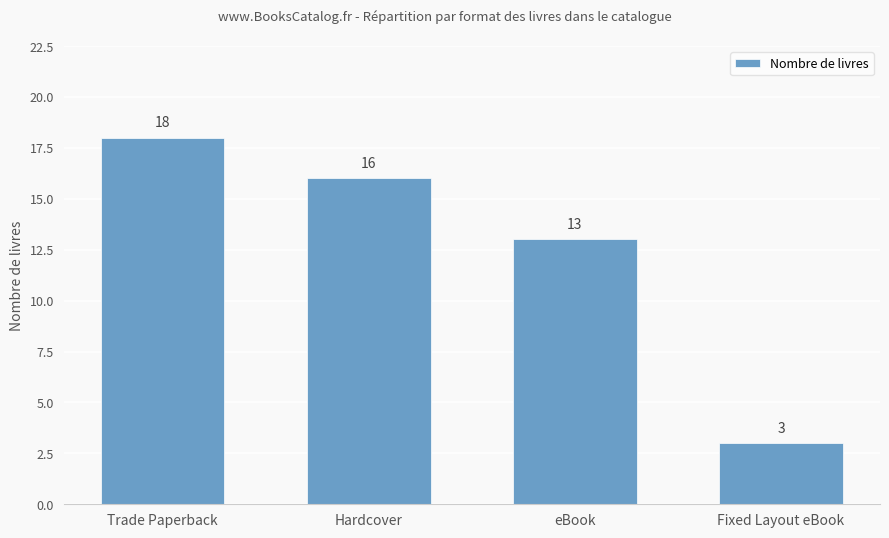

What position from the right is Trade Paperback?

4